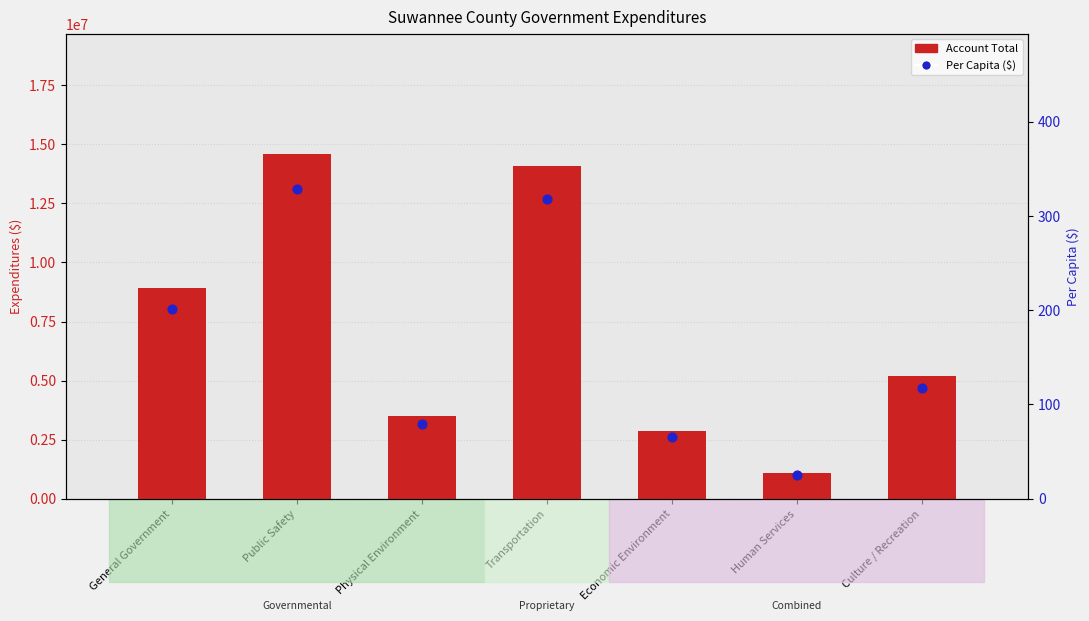

Which series has the largest Y range (max minus min)?

Account Total